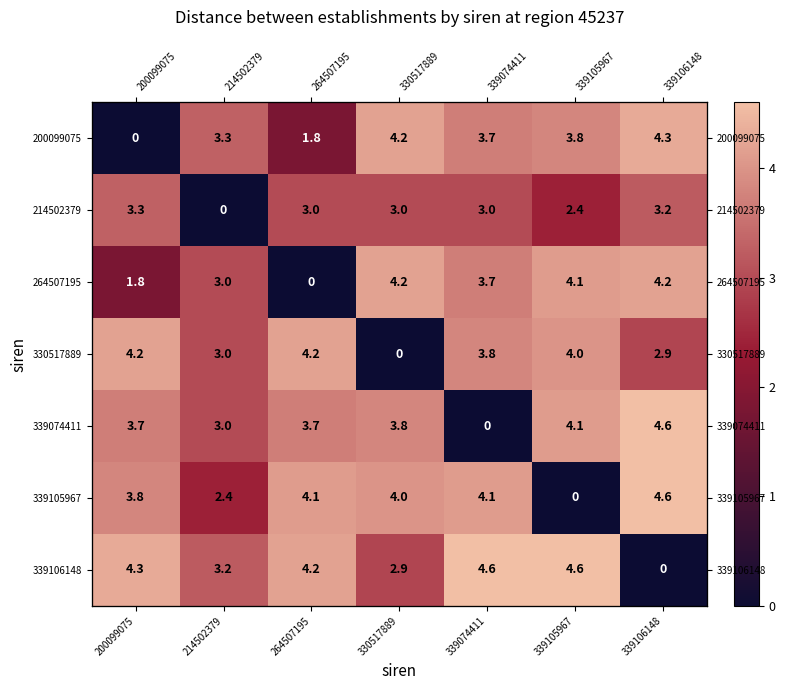

Which series changed the most between 264507195 and 330517889?

264507195